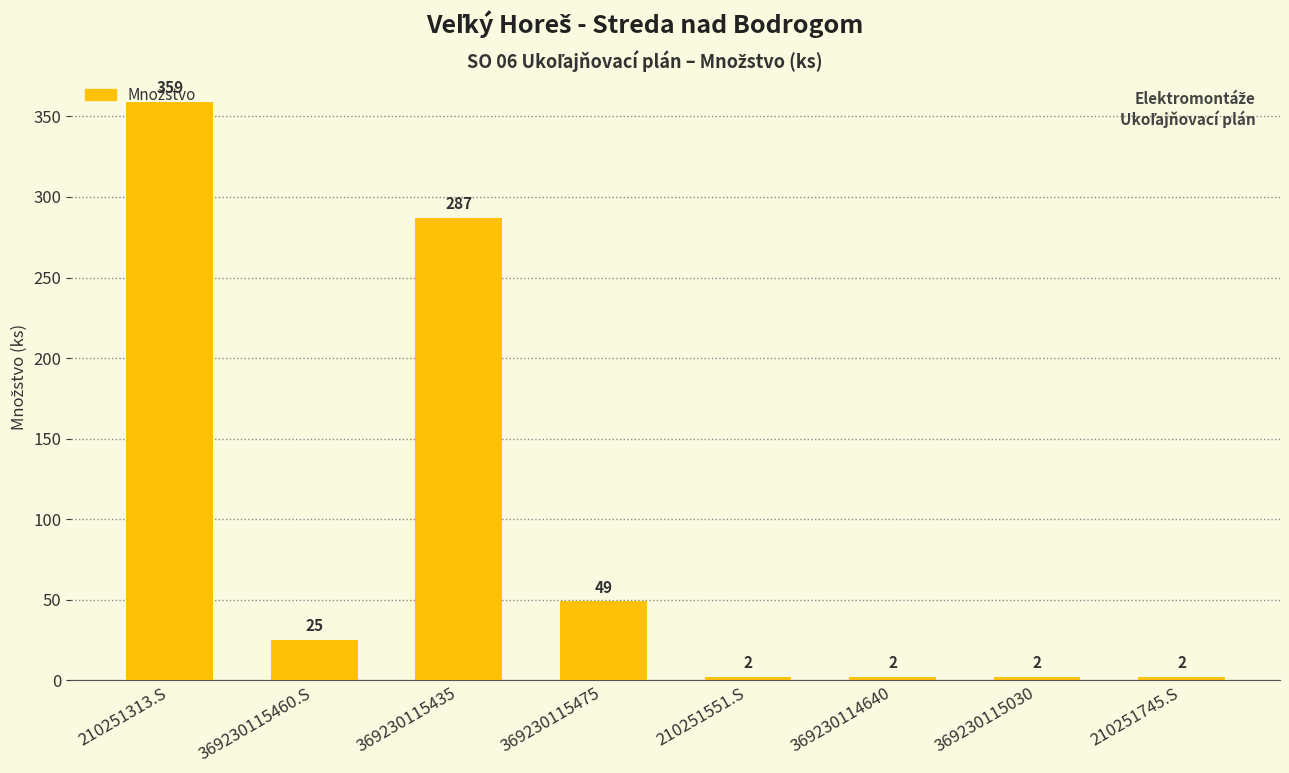

Reading right to left, extract all data points from this chart.

210251745.S=2	369230115030=2	369230114640=2	210251551.S=2	369230115475=49	369230115435=287	369230115460.S=25	210251313.S=359